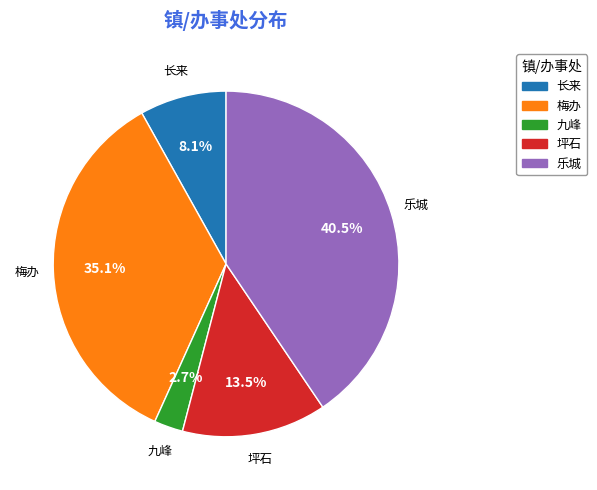

To the nearest percent, what is the difference between the largest and smallest slice percentages?

38%